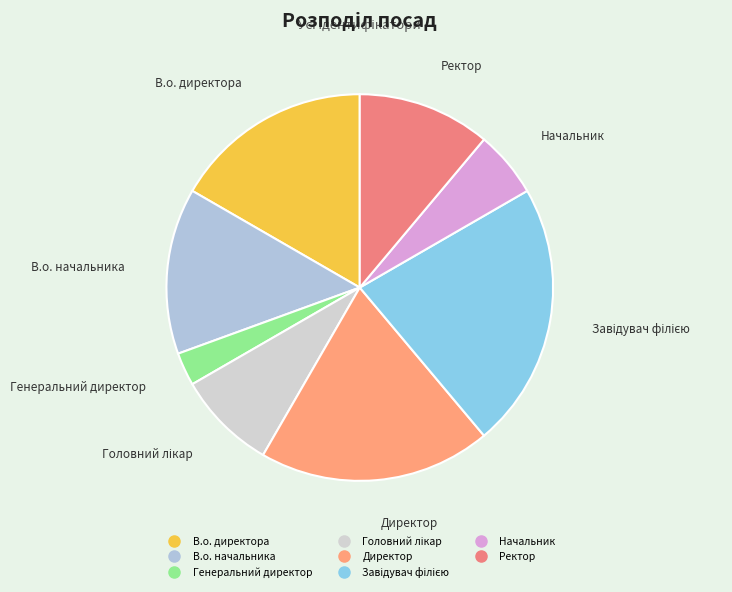

What is the smallest slice in the pie chart?

Генеральний директор